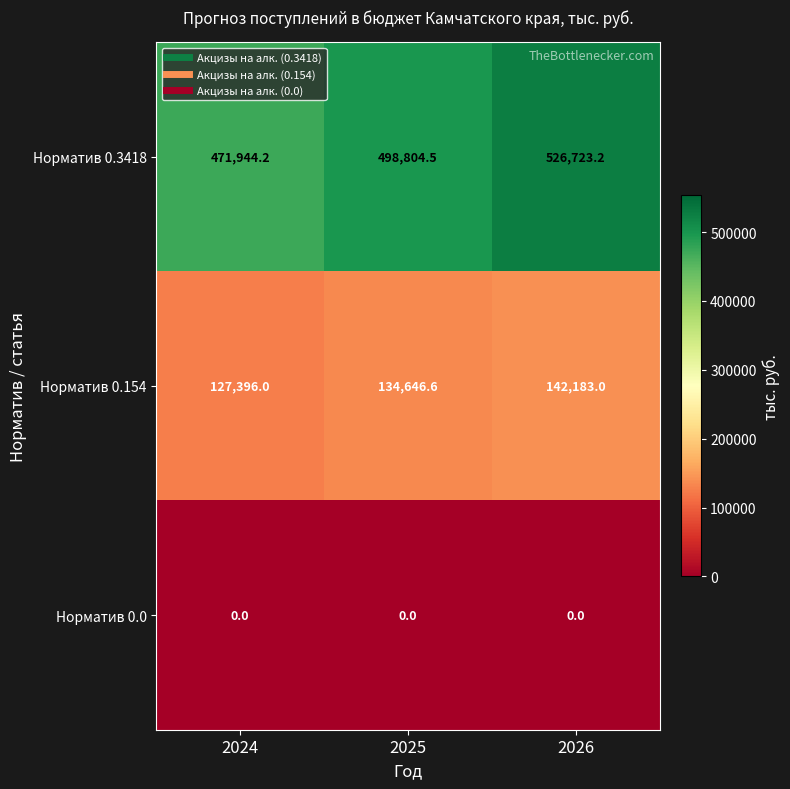

How many categories are shown in the chart?

3